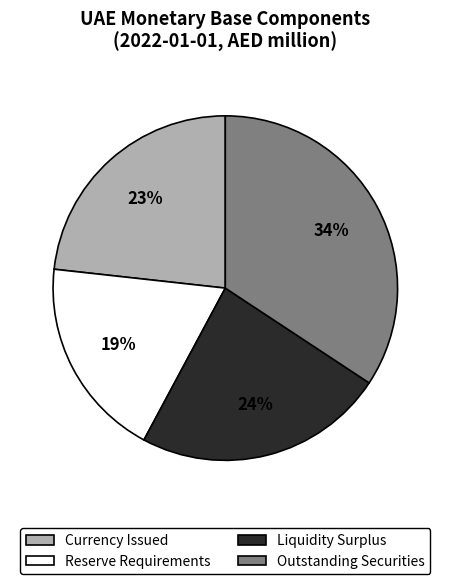

Is Currency Issued the majority of the pie?

No